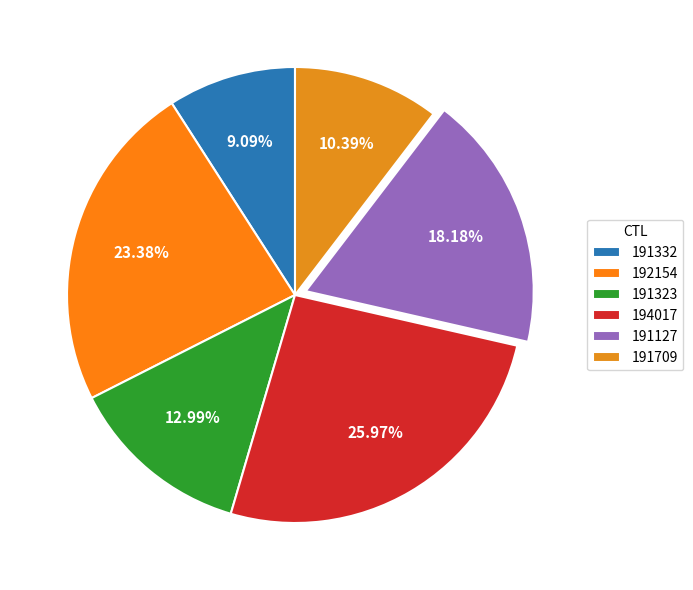

What portion of the pie excludes 192154?

76.6%